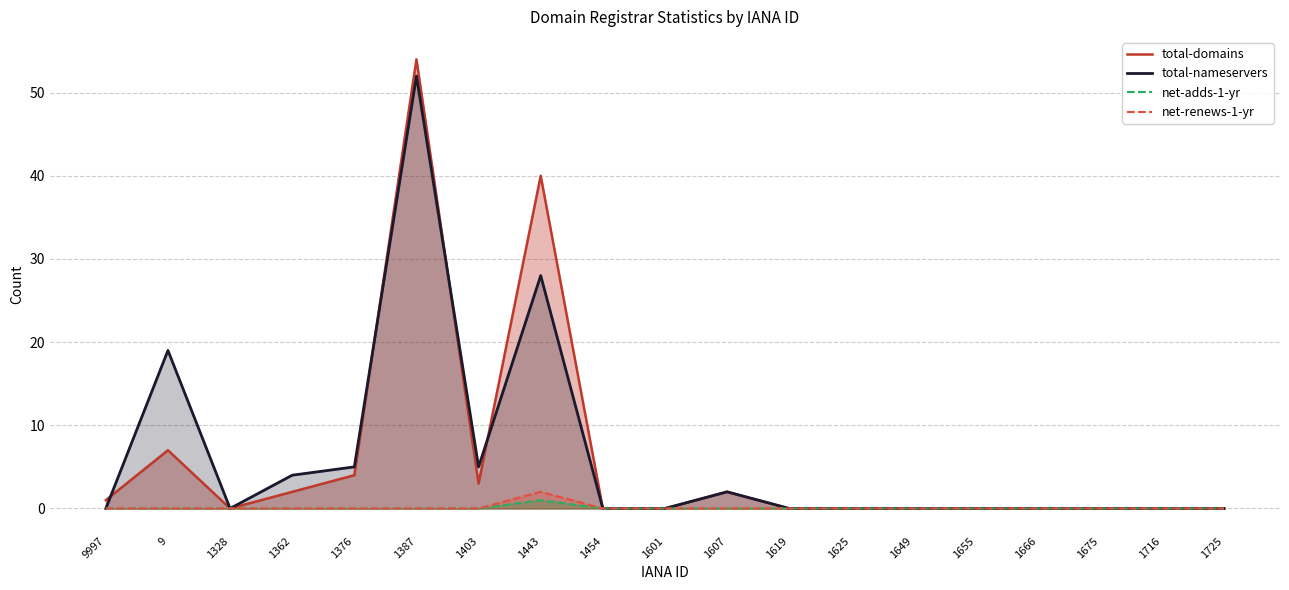

How many data points in total-nameservers are above 0?

7